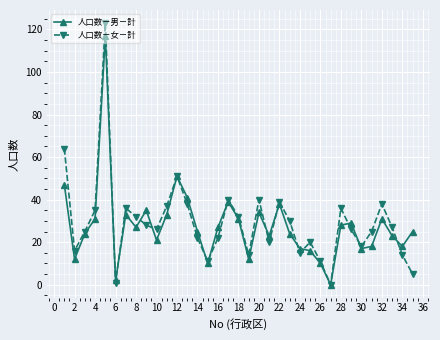

Which series has the widest spread of values?

人口数－女－計